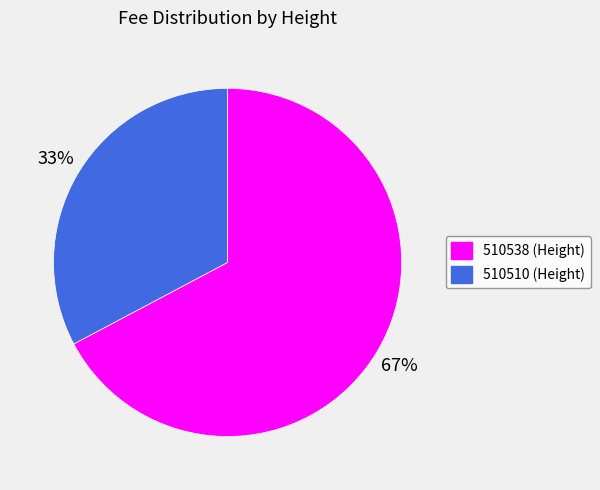

Which has a higher value, 510538 (Height) or 510510 (Height)?

510538 (Height)